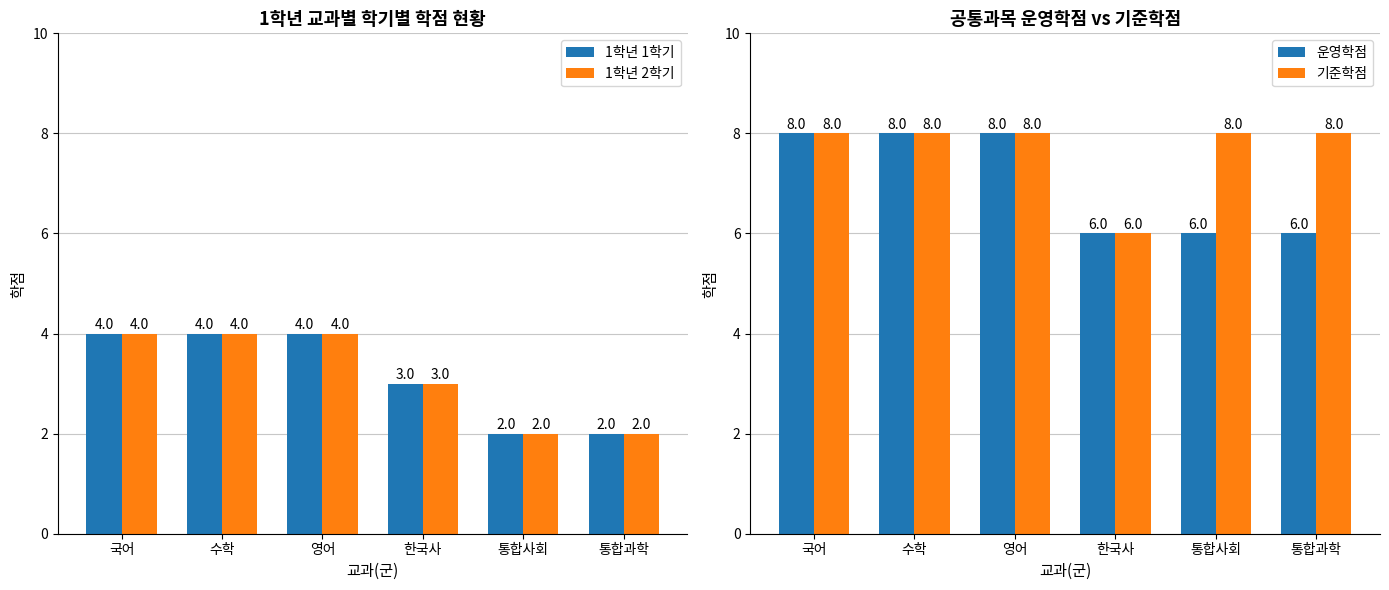

How many groups of bars are there?

6